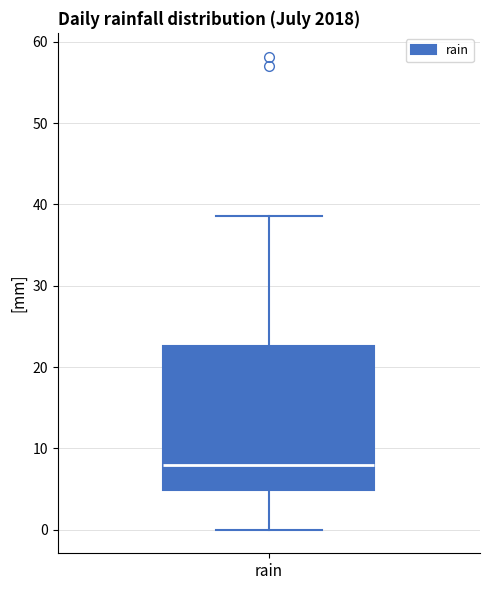

Read this box plot against the y-axis: the position of the median line, the range covered by the box, and the ends of both whiskers. The values are not printed on the chart, so give them approximately, as read against the axis.

median 8, box 5 to 23, whiskers 0 to 39